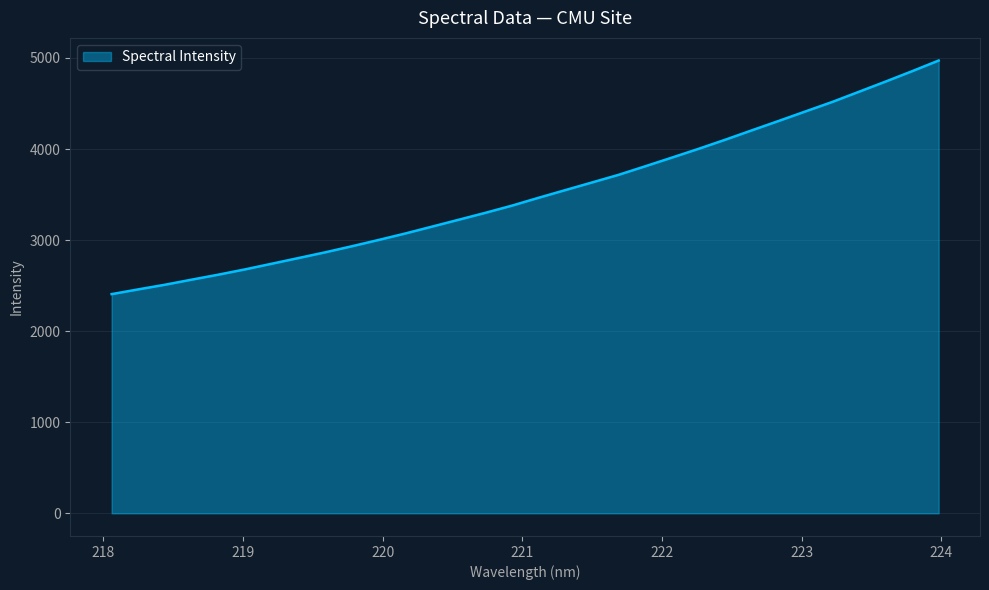

What is the maximum value shown in the chart?

4972.0